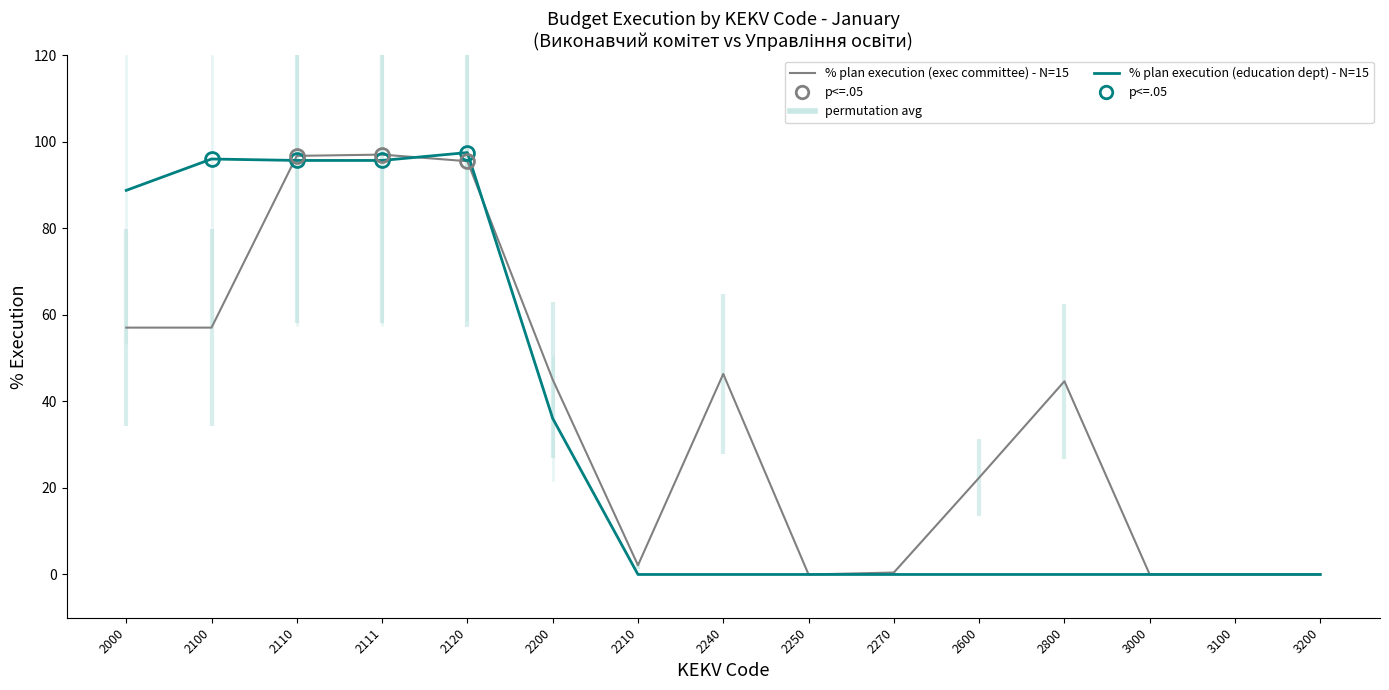

How many lines are shown in the chart?

2